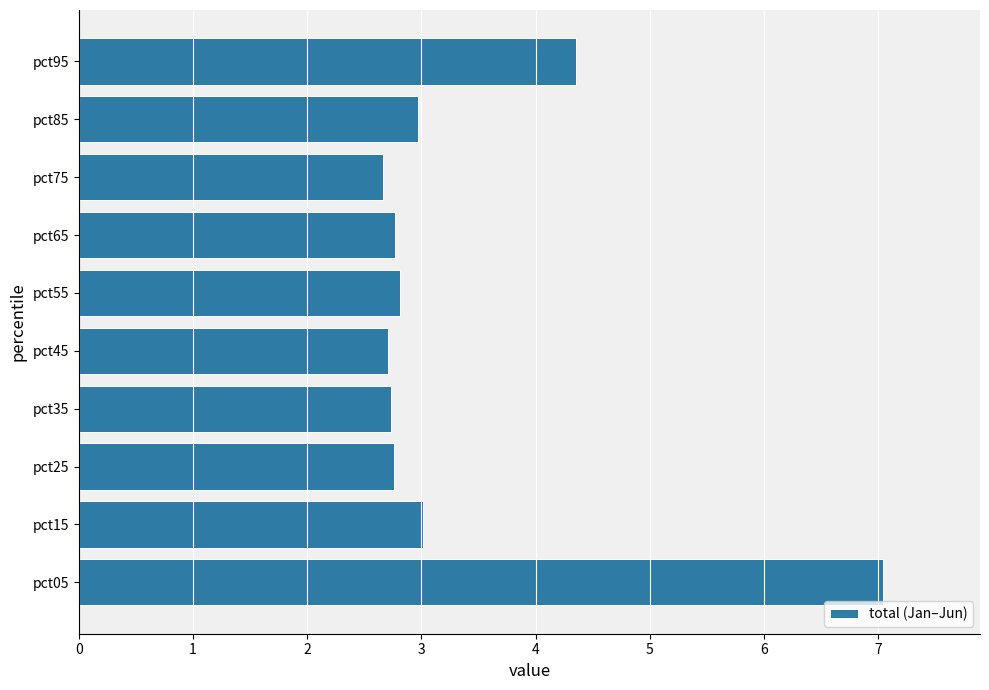

What is the minimum value shown in the chart?

2.7